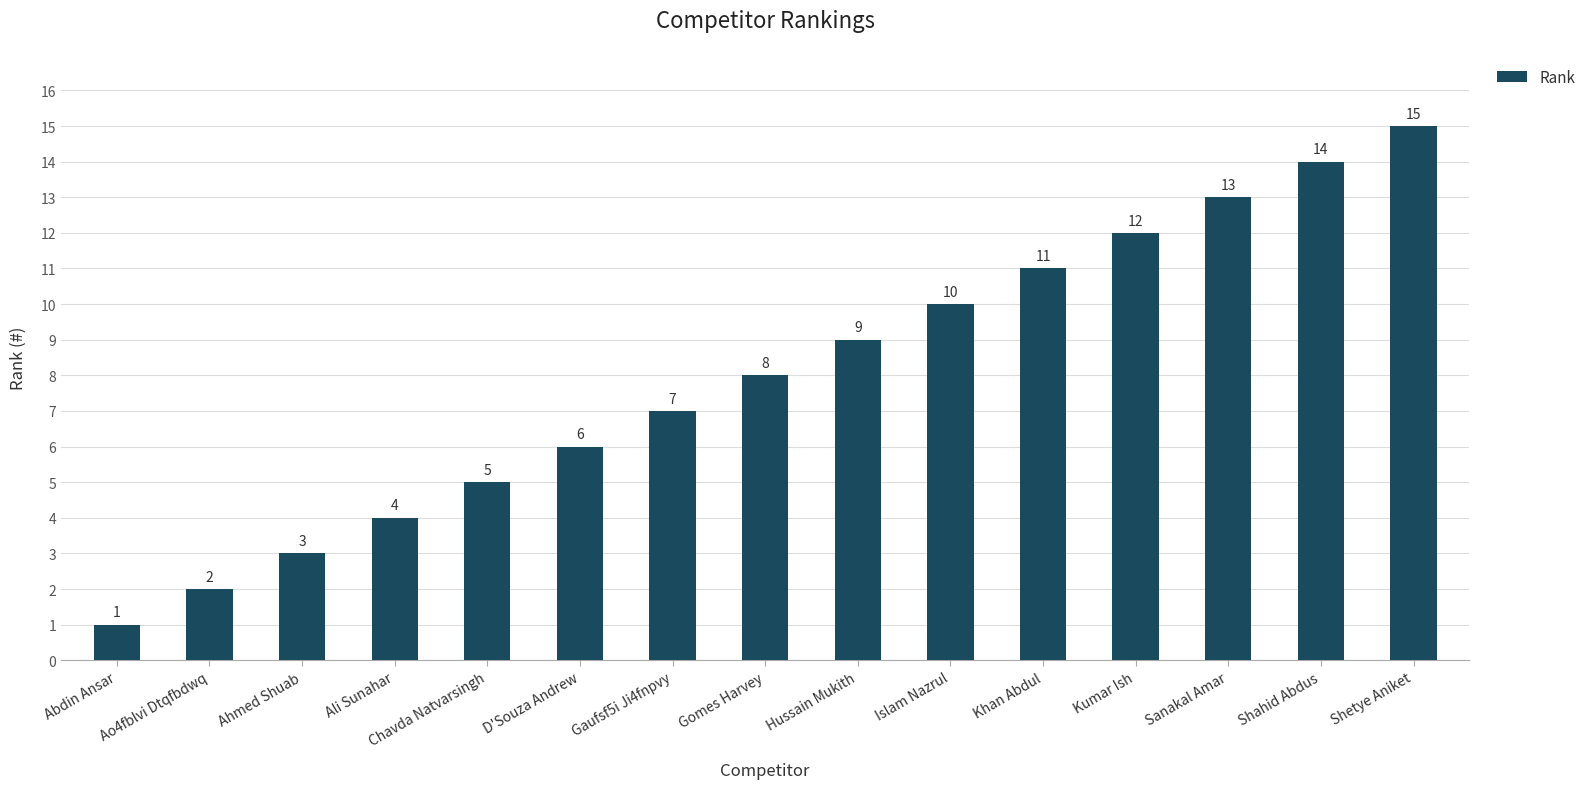

True or false: the data shows 10 at Islam Nazrul.

True